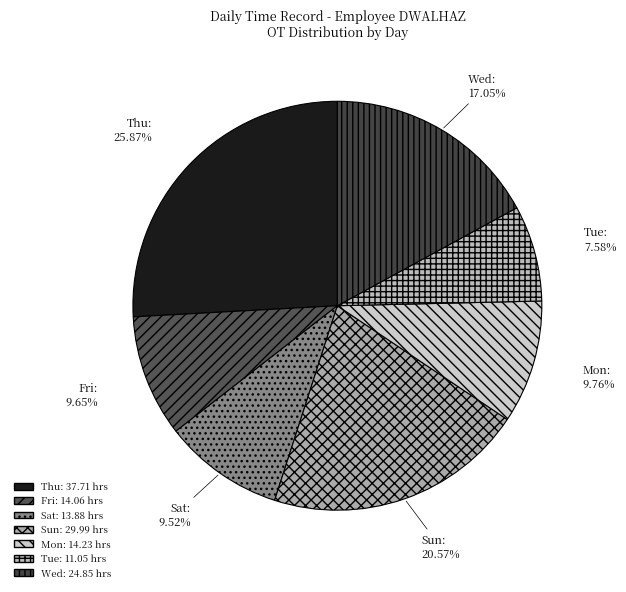

Is there a majority slice in this chart?

No